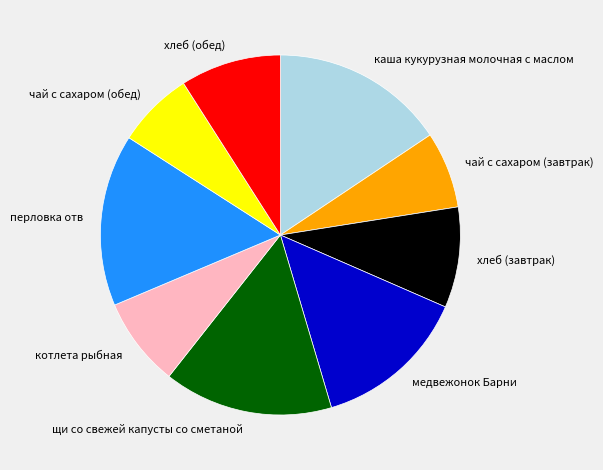

Is the sum of хлеб (обед) and чай с сахаром (завтрак) greater than half?

No